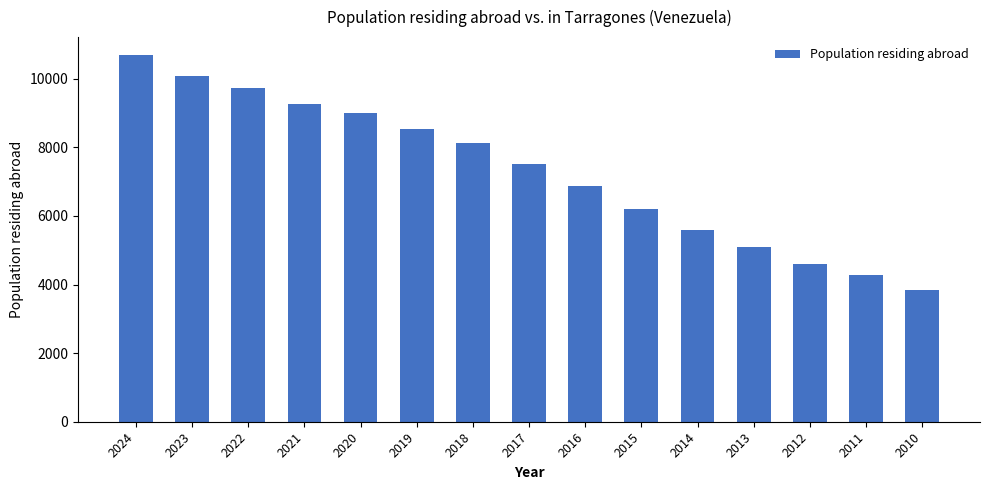

Reading left to right, transcribe all the data shown in this chart.

10681	10069	9745	9265	9014	8538	8116	7523	6884	6203	5589	5082	4607	4279	3846